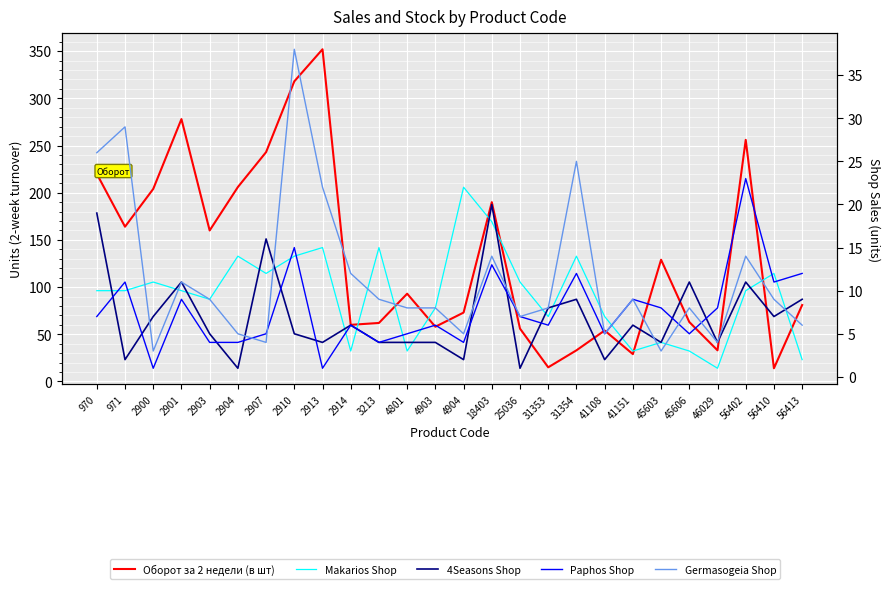

What is the value of the 4Seasons Shop point at the 3rd from the left?

7